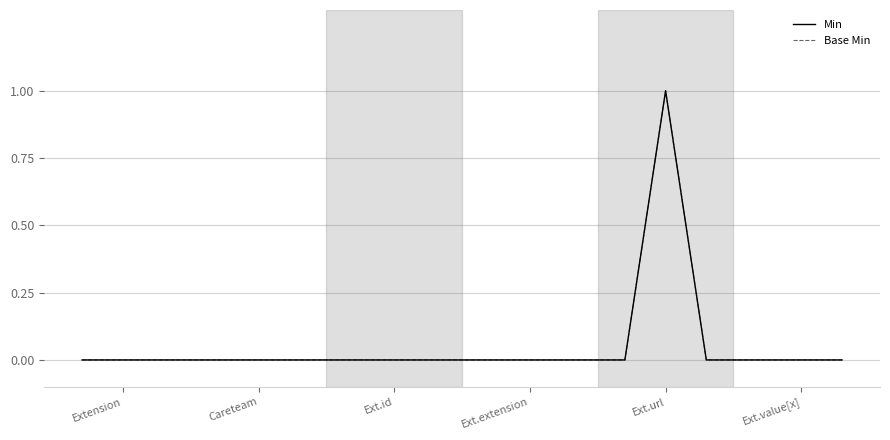

True or false: Min has more than 0 interior local peaks.

True